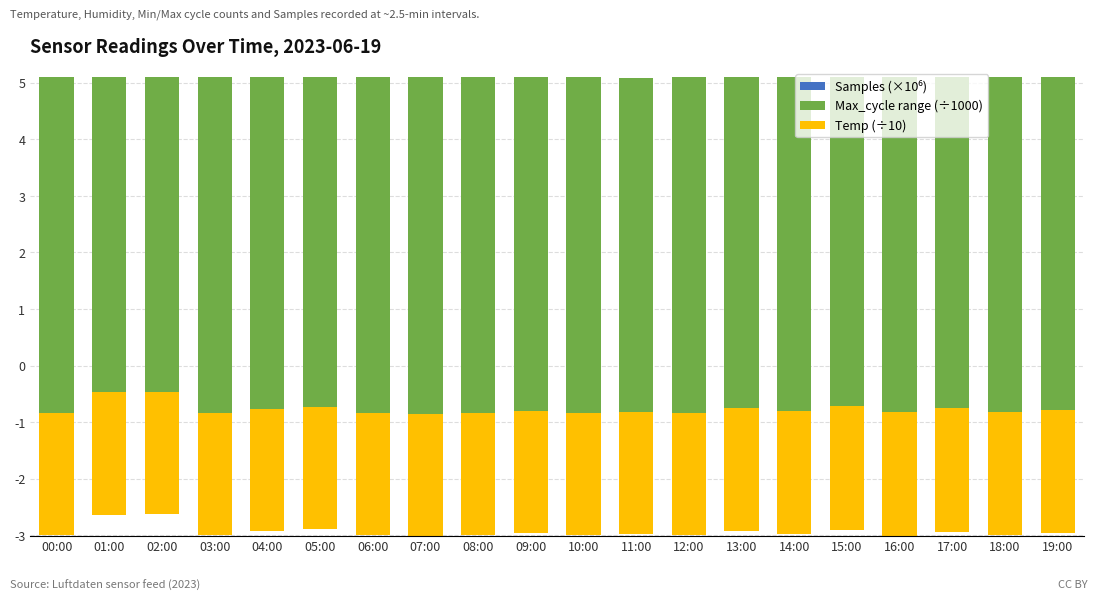

What are all the series names shown in the legend?

Samples (×10⁶), Max_cycle range (÷1000), Temp (÷10)